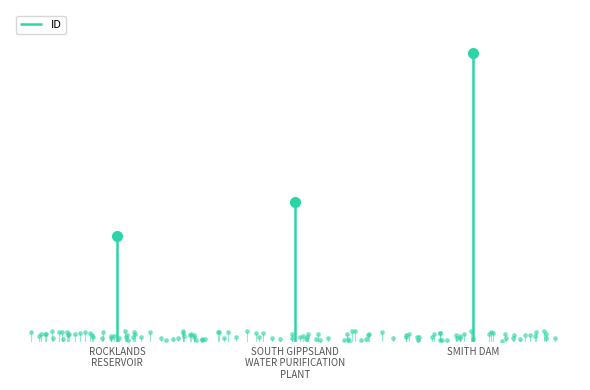

Reading left to right, transcribe all the data shown in this chart.

ROCKLANDS
RESERVOIR=23255	SOUTH GIPPSLAND
WATER PURIFICATION
PLANT=30769	SMITH DAM=63471